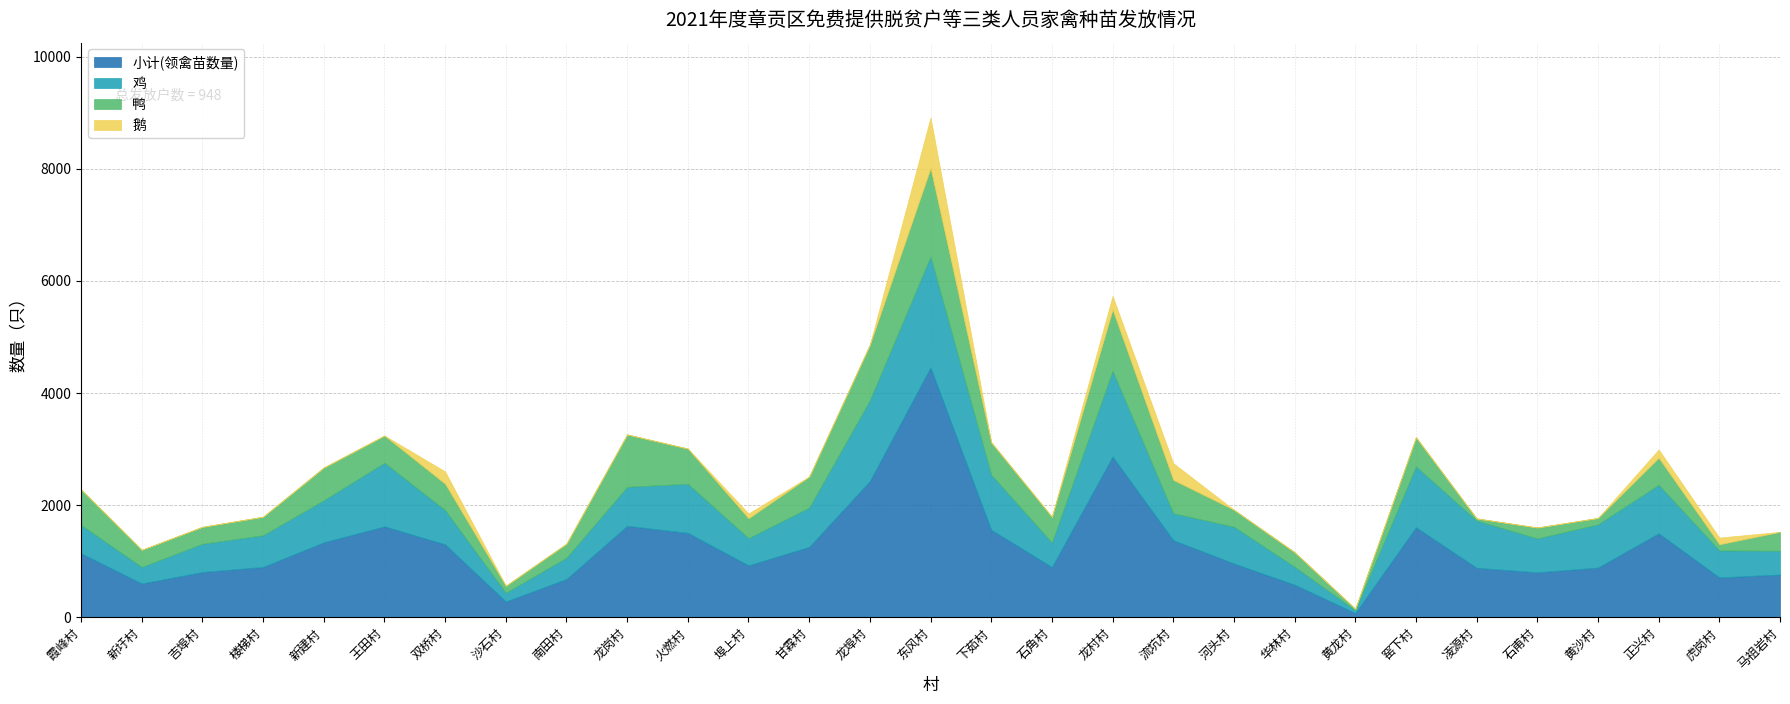

Rank the series at 霞峰村 from lowest to highest value.

鹅, 鸡, 鸭, 小计(领禽苗数量)